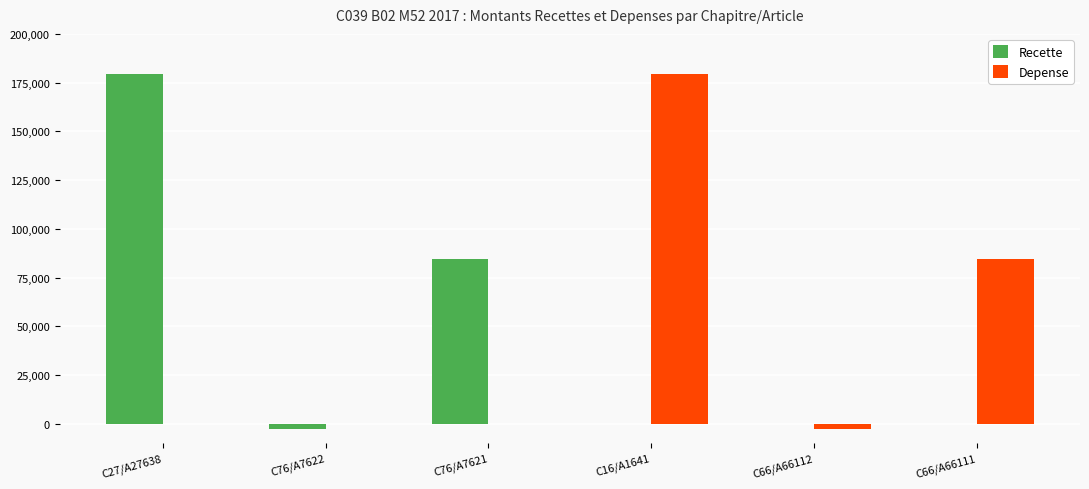

The value of Depense at C27/A27638 is 0.0. True or false?

True